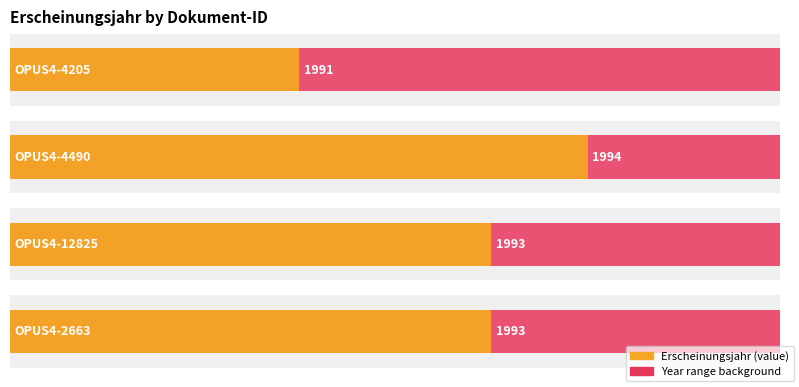

How many data points does each series have?

4